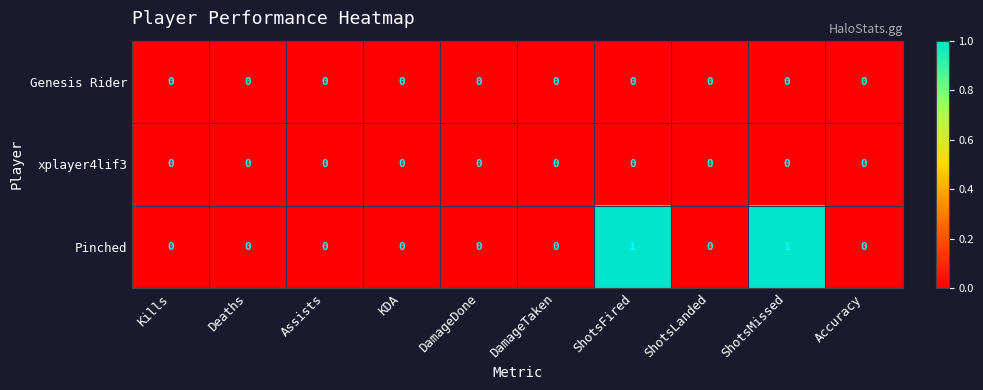

Reading left to right, extract all data points from this chart.

Genesis Rider: 0	0	0	0	0	0	0	0	0	0
xplayer4lif3: 0	0	0	0	0	0	0	0	0	0
Pinched: 0	0	0	0	0	0	1	0	1	0